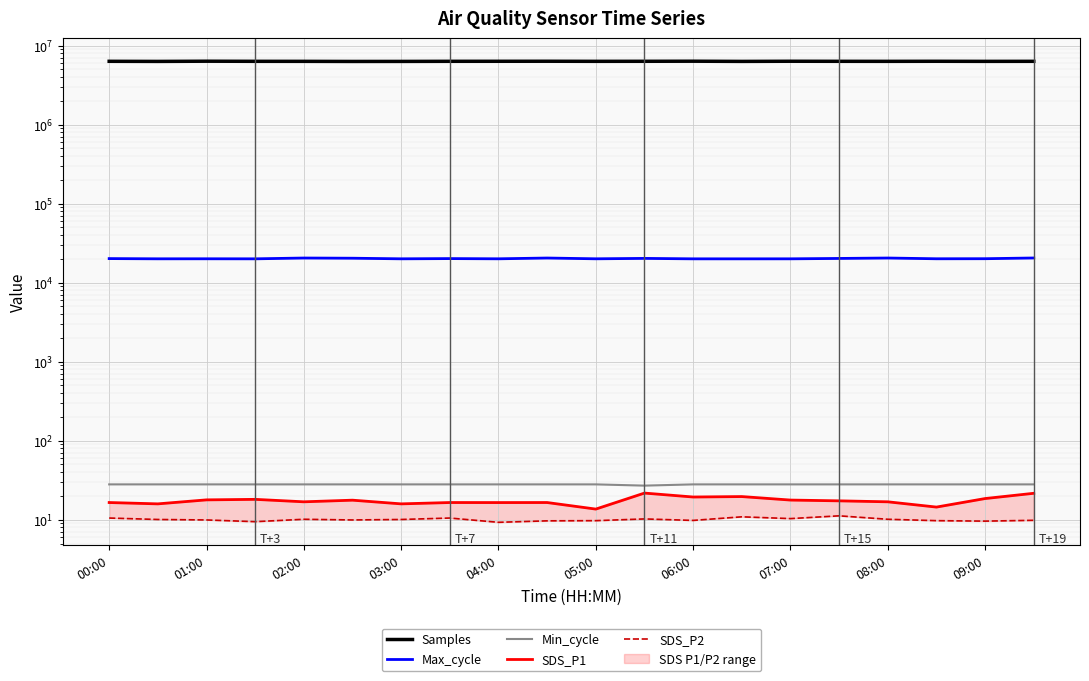

Is this an area chart (filled region under the line)?

No